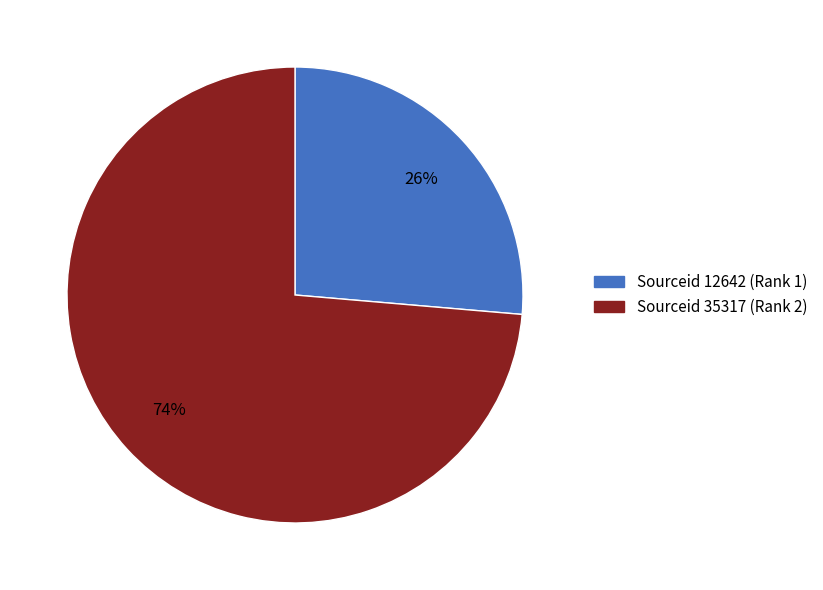

The Sourceid 35317 (Rank 2) slice represents 74% of the pie. True or false?

True